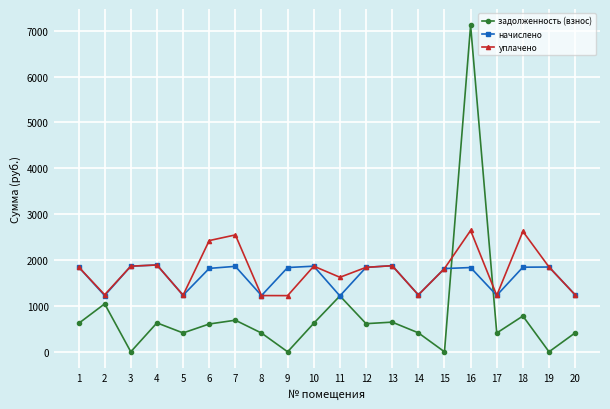

How many series are shown in this chart?

3